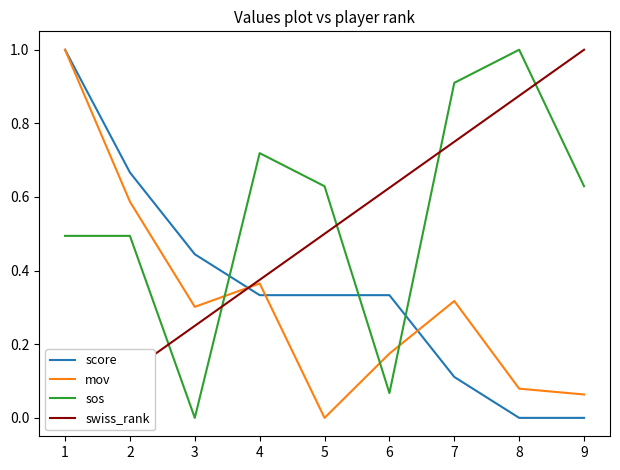

Rank the series by their average value, from highest to lowest.

sos, swiss_rank, score, mov